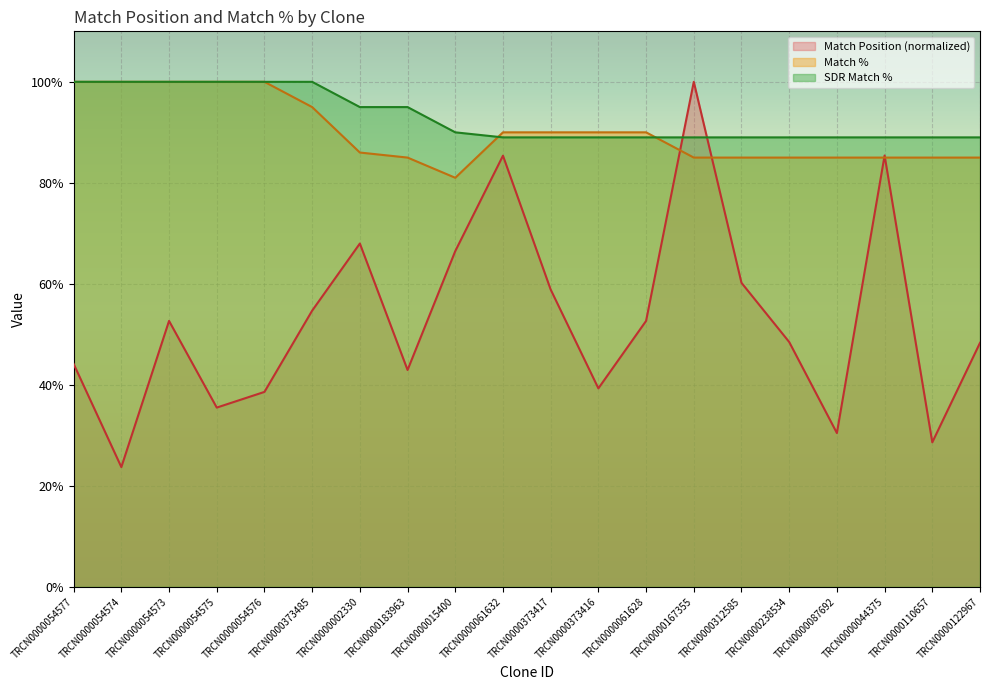

How many distinct data groups are displayed?

3